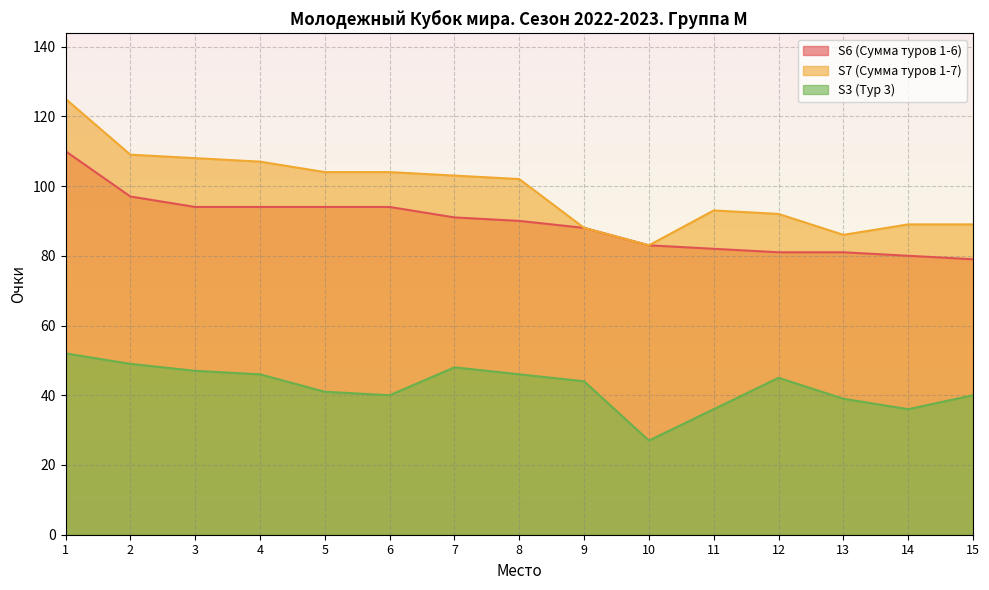

At which category does the chart reach its minimum across all series?

10